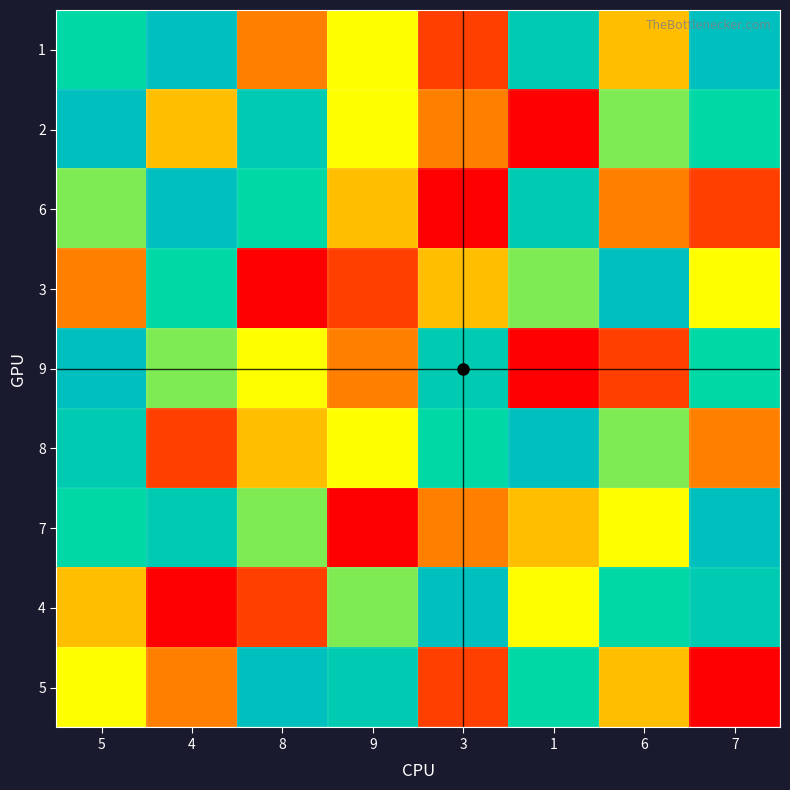

At which category is the sum across all series the highest?

5